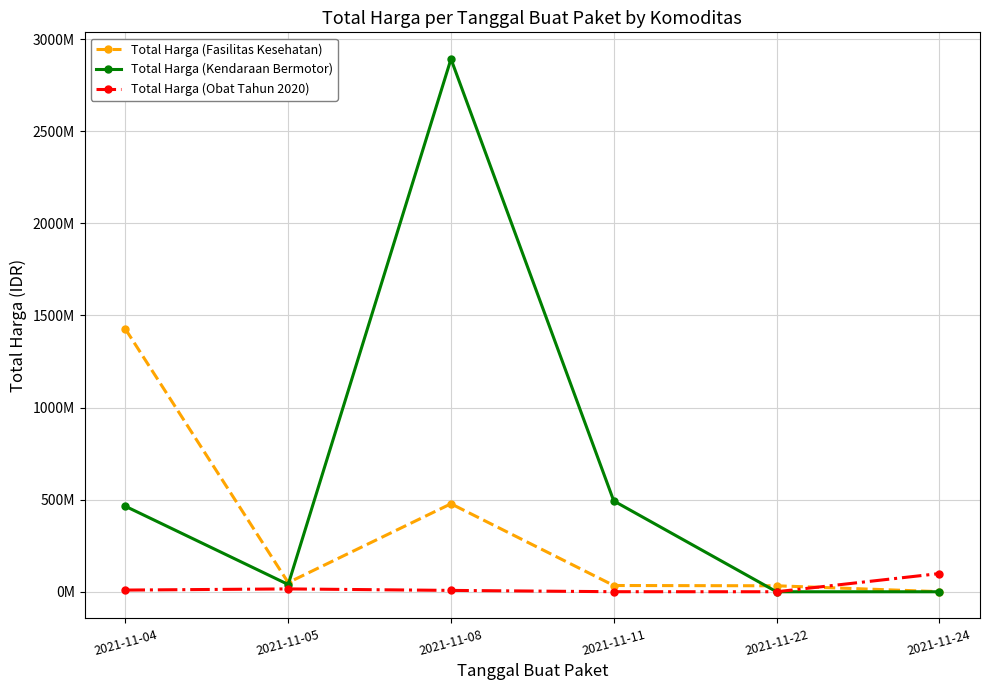

After their last crossing, which series has the higher values: Total Harga (Obat Tahun 2020) or Total Harga (Fasilitas Kesehatan)?

Total Harga (Obat Tahun 2020)